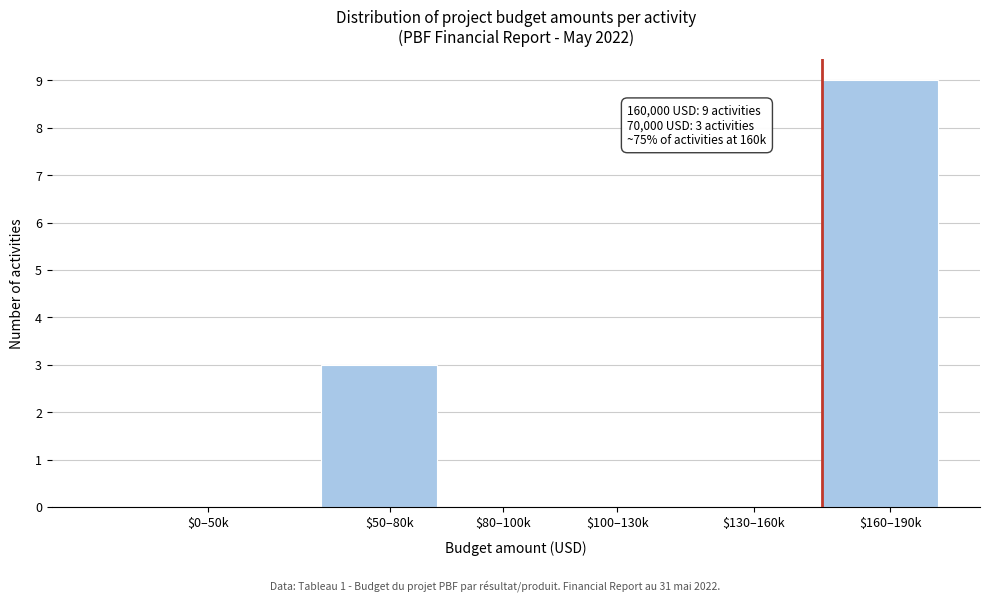

What is the sum of all values?

12